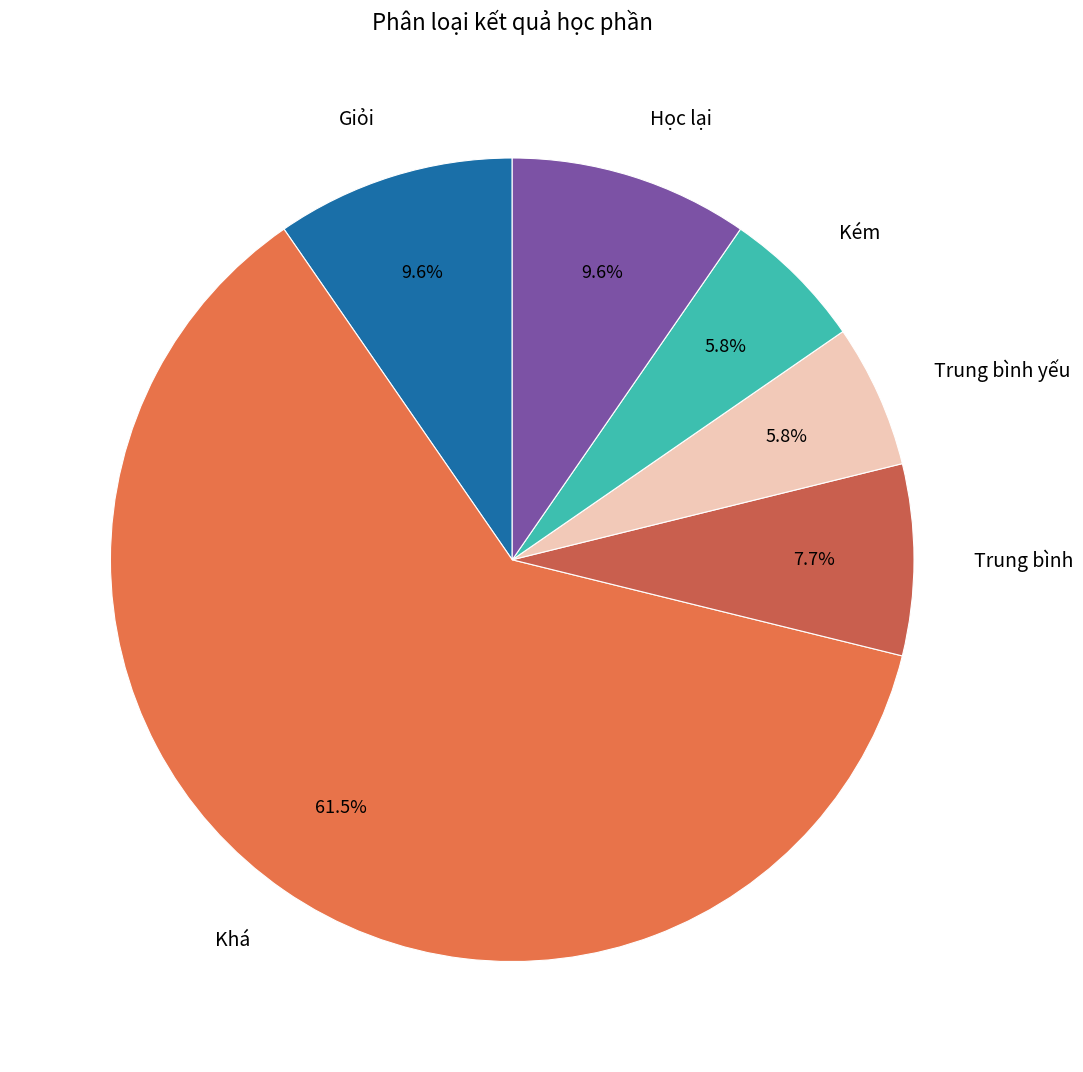

What is the majority slice?

Khá